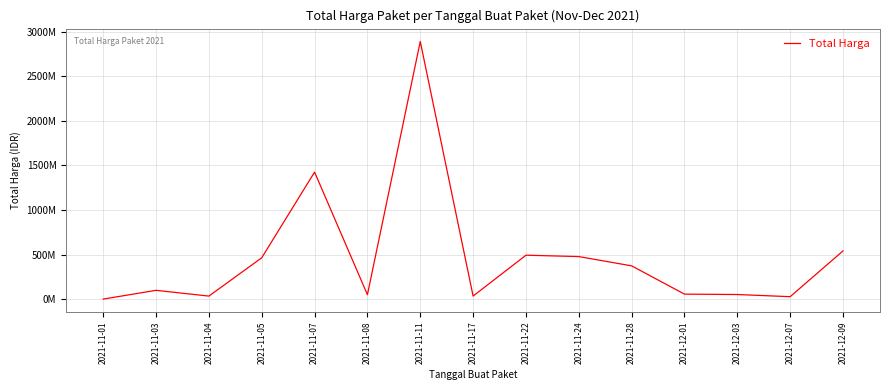

Does the chart have visible grid lines?

Yes